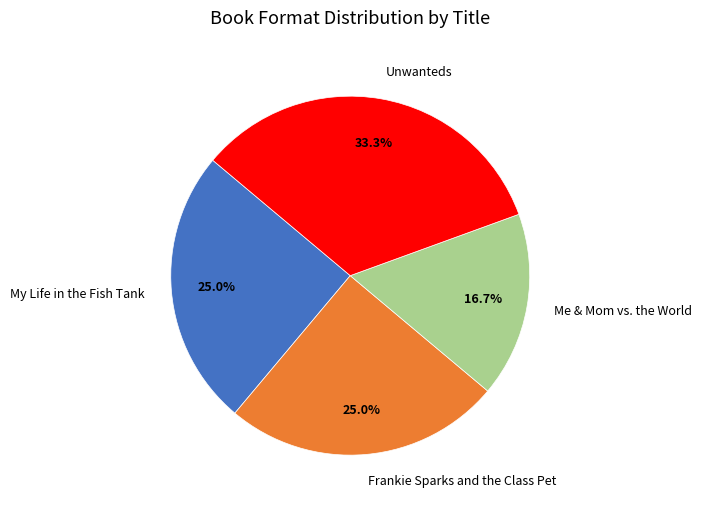

Does Me & Mom vs. the World account for over 50% of the chart?

No